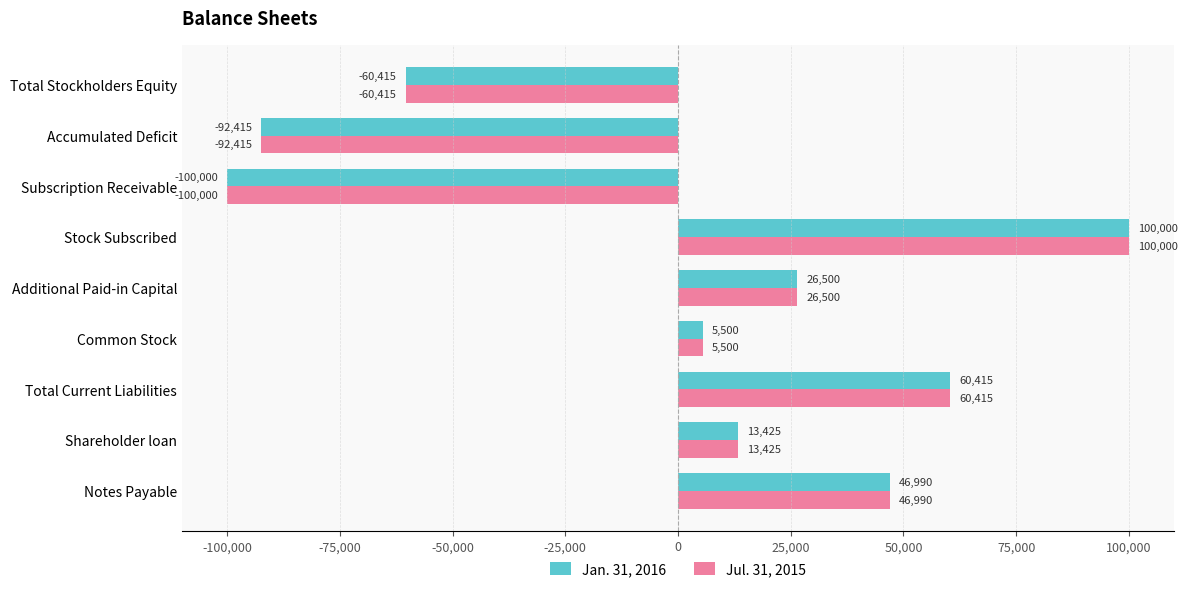

How many negative values does the Jul. 31, 2015 series have?

3